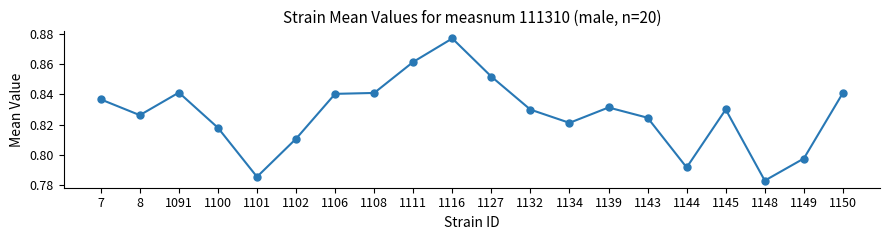

At which category does the chart reach its minimum across all series?

1148